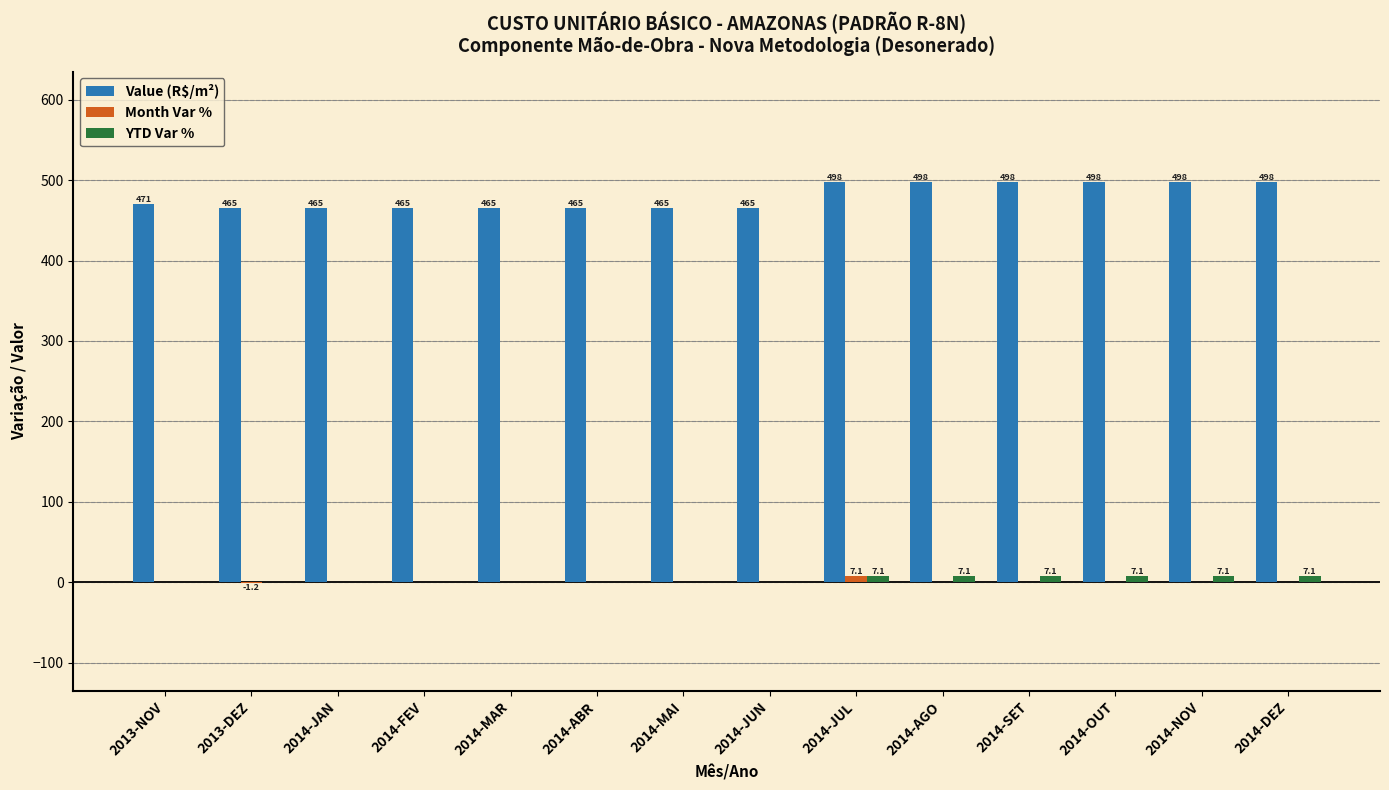

What is the difference between the Value (R$/m²) values at 2013-DEZ and 2013-NOV?

5.5